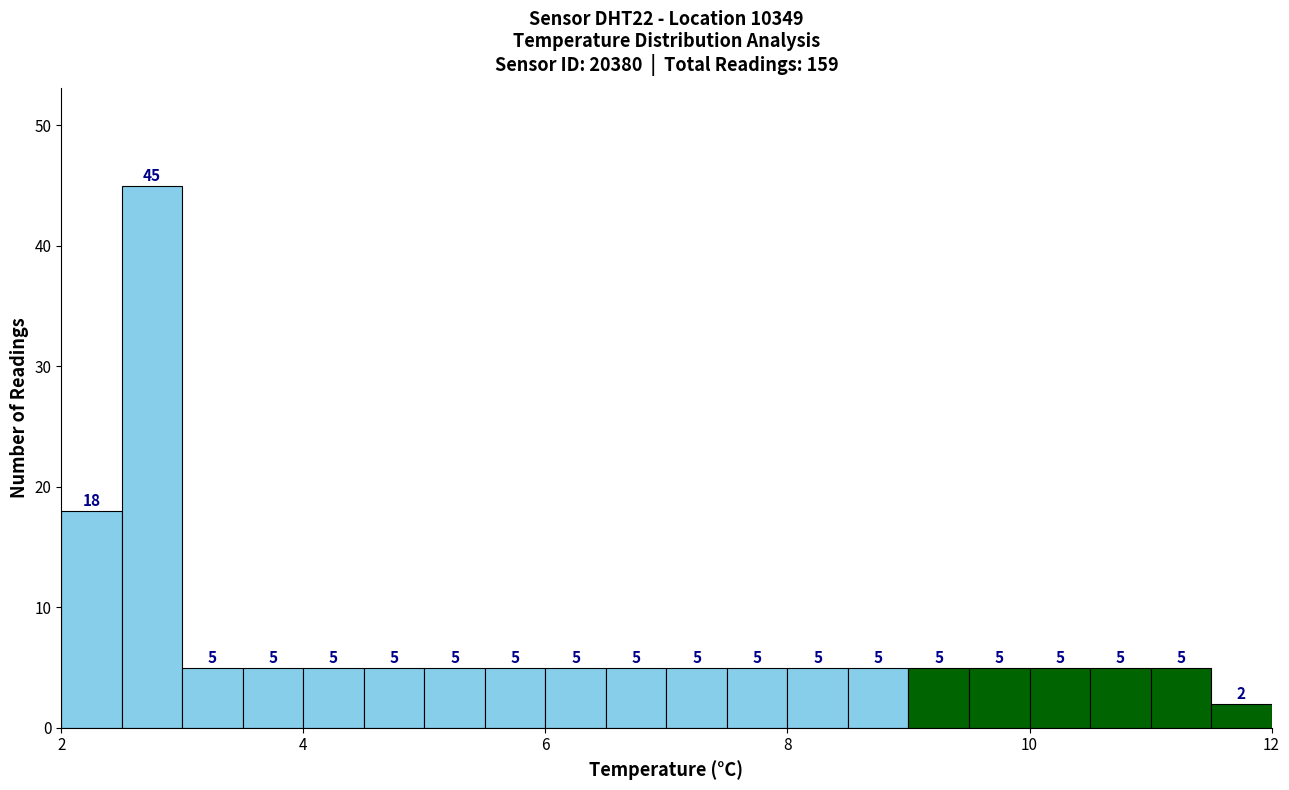

Read against the x-axis, roughly where is the centre of the tallest bar?

2.8